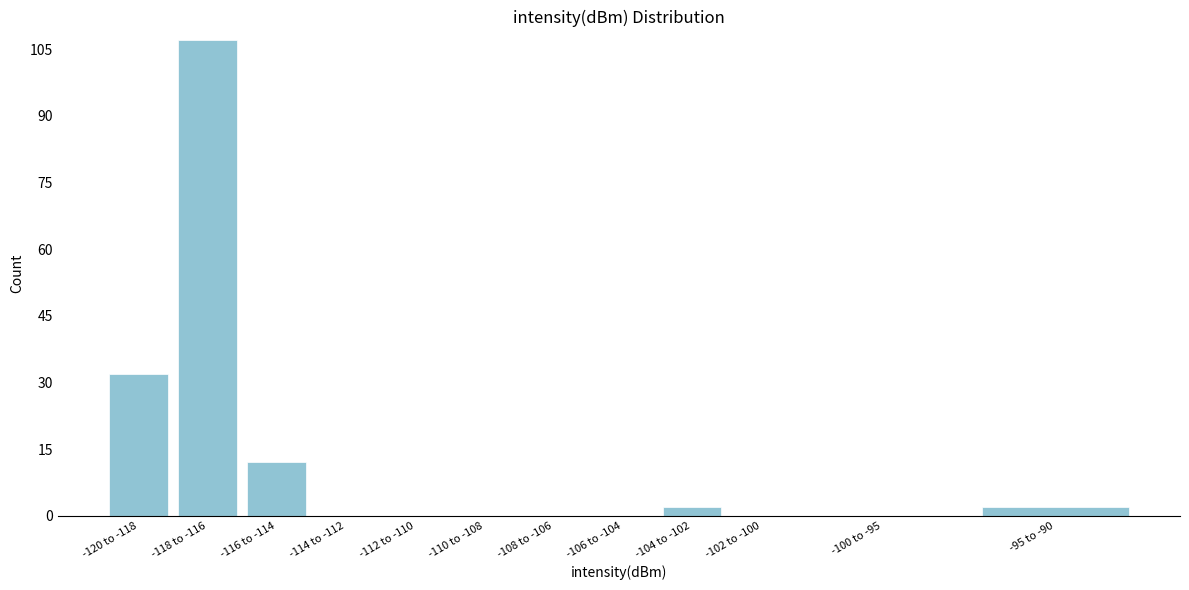

Reading left to right, extract all data points from this chart.

-120 to -118=32	-118 to -116=107	-116 to -114=12	-114 to -112=0	-112 to -110=0	-110 to -108=0	-108 to -106=0	-106 to -104=0	-104 to -102=2	-102 to -100=0	-100 to -95=0	-95 to -90=2